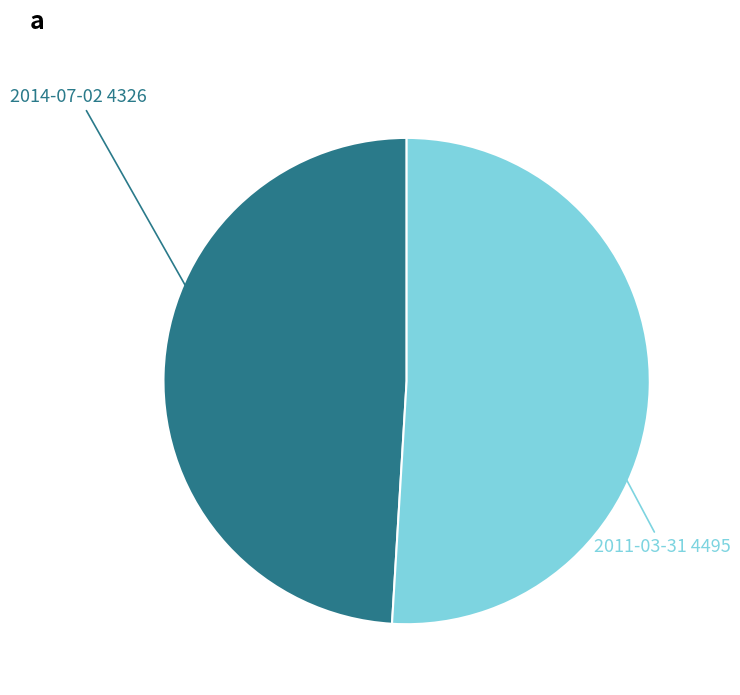

Between 2014-07-02 and 2011-03-31, which is larger?

2011-03-31